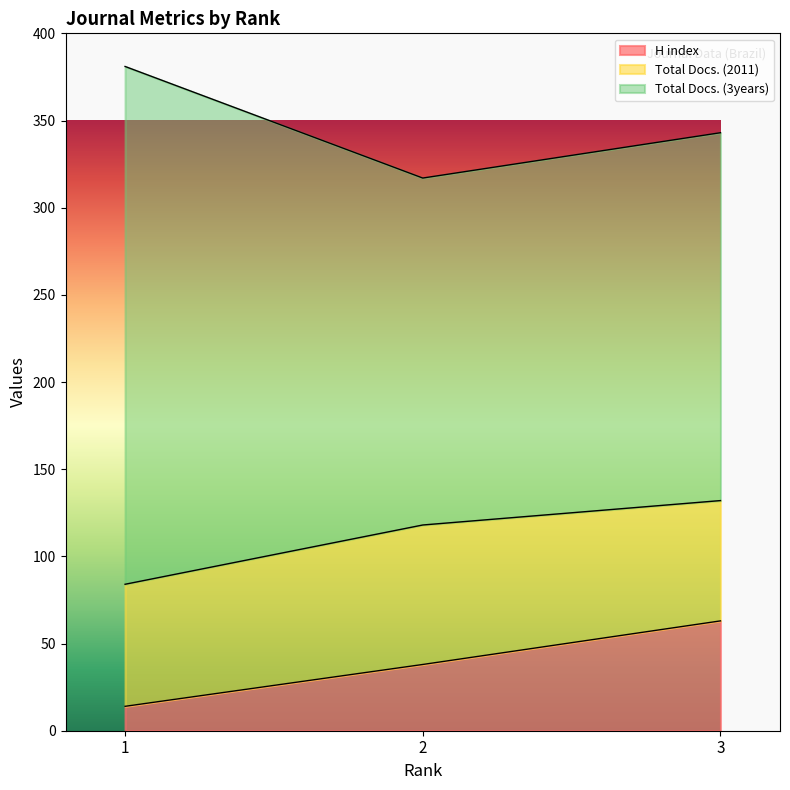

Reading left to right, what are all the values shown in this chart?

H index: 1=14	2=38	3=63
Total Docs. (2011): 1=70	2=80	3=69
Total Docs. (3years): 1=297	2=199	3=211